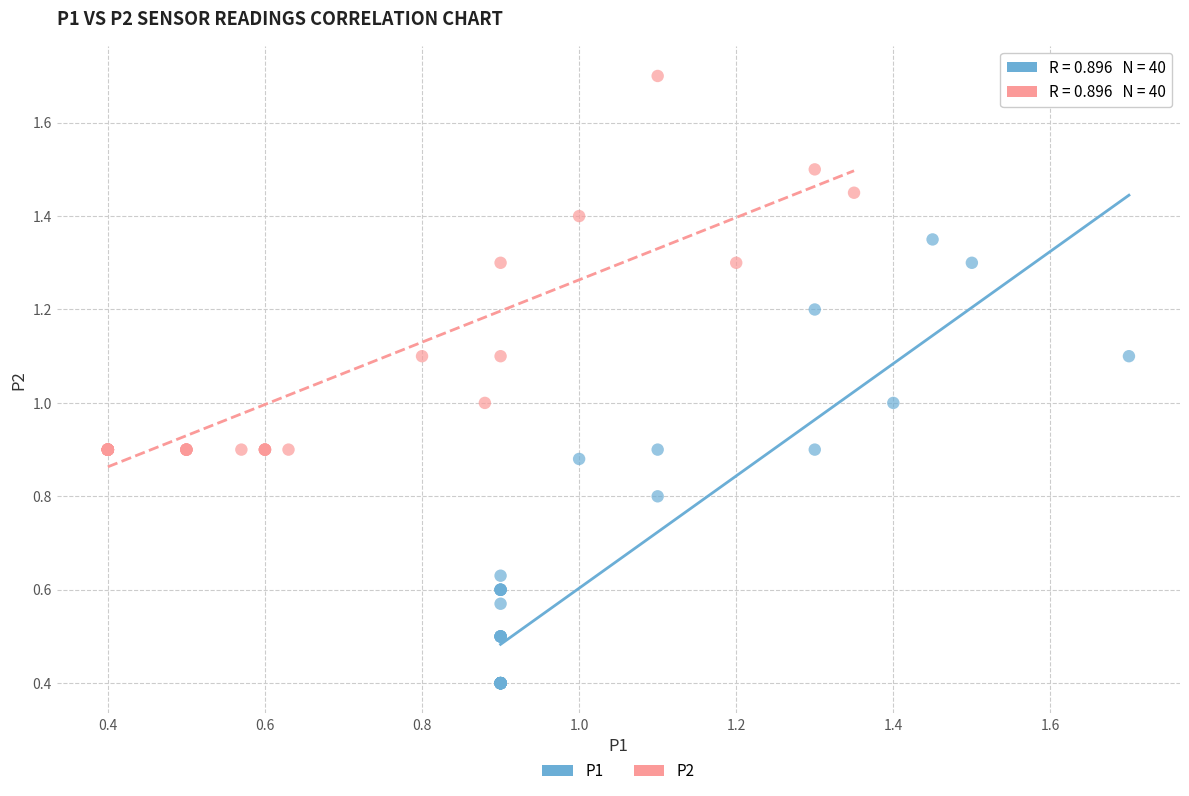

Which series contains the lowest Y value?

P1